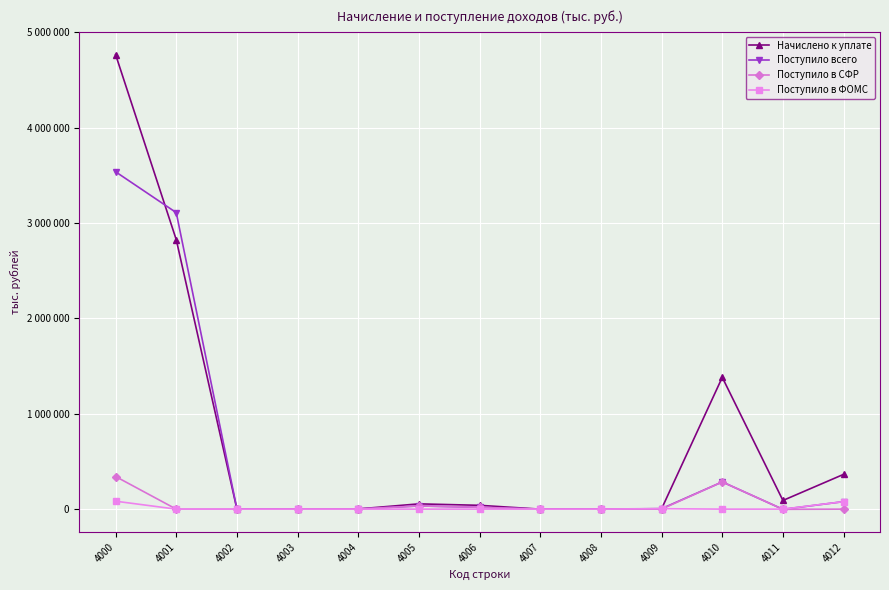

At which category does the chart reach its minimum across all series?

4011